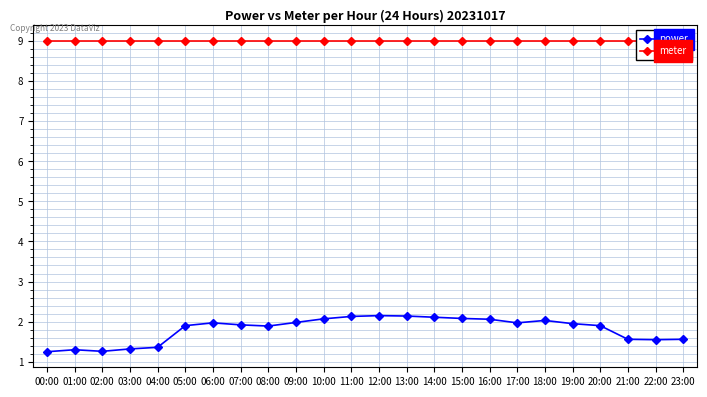

What is the minimum value for meter?

9.0